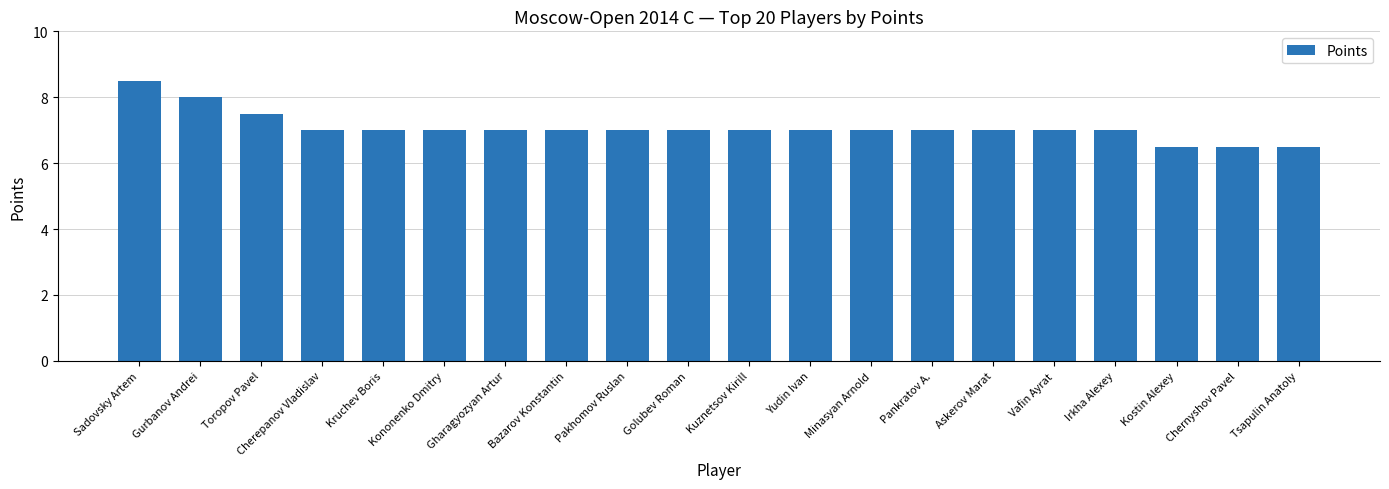

How many categories are shown in the chart?

20